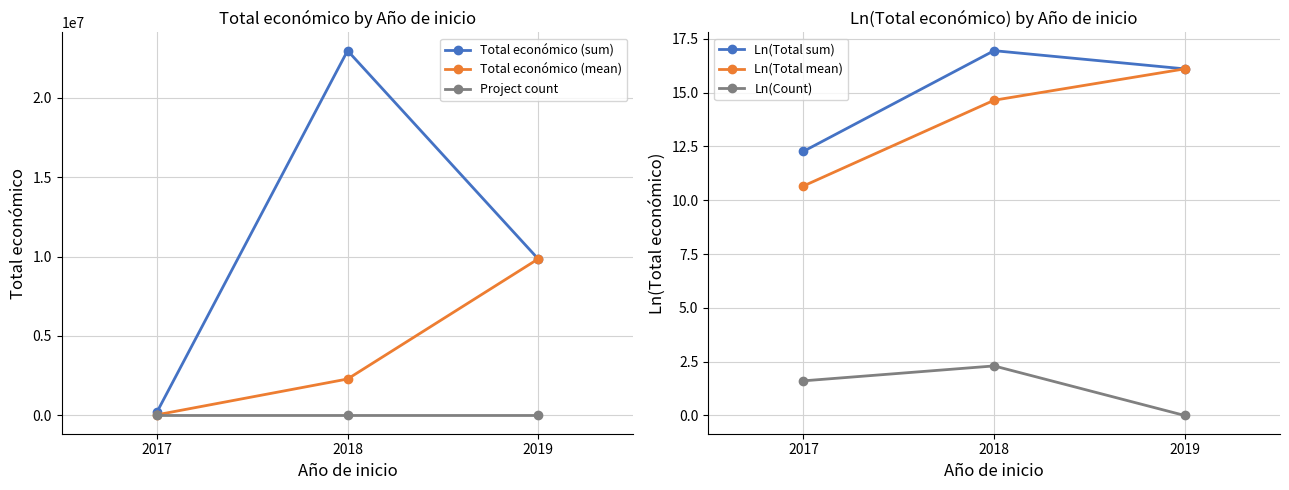

What is the difference between the maximum and minimum values in the Ln(Total mean) series?

5.4